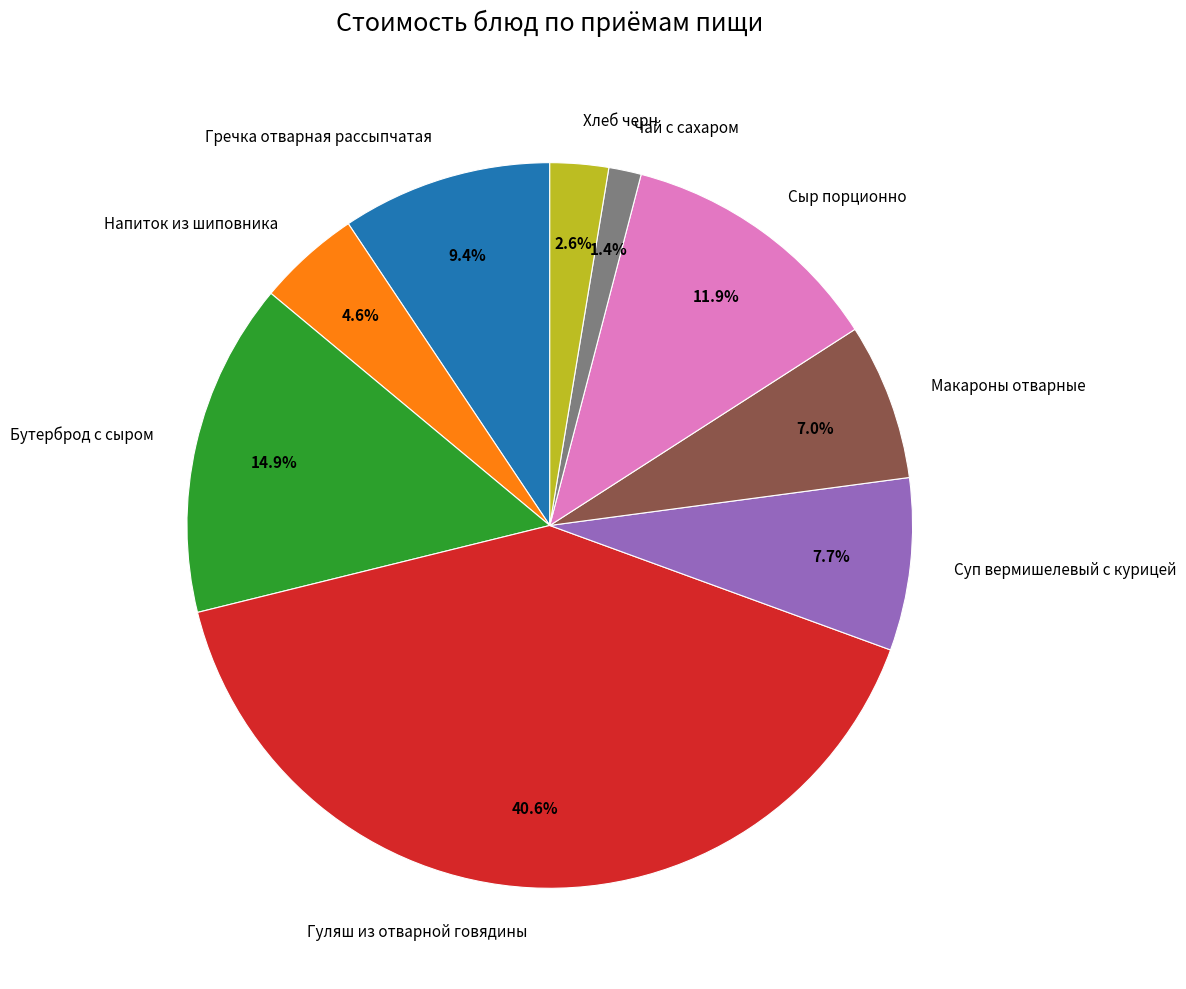

Between Гречка отварная рассыпчатая and Суп вермишелевый с курицей, which is larger?

Гречка отварная рассыпчатая